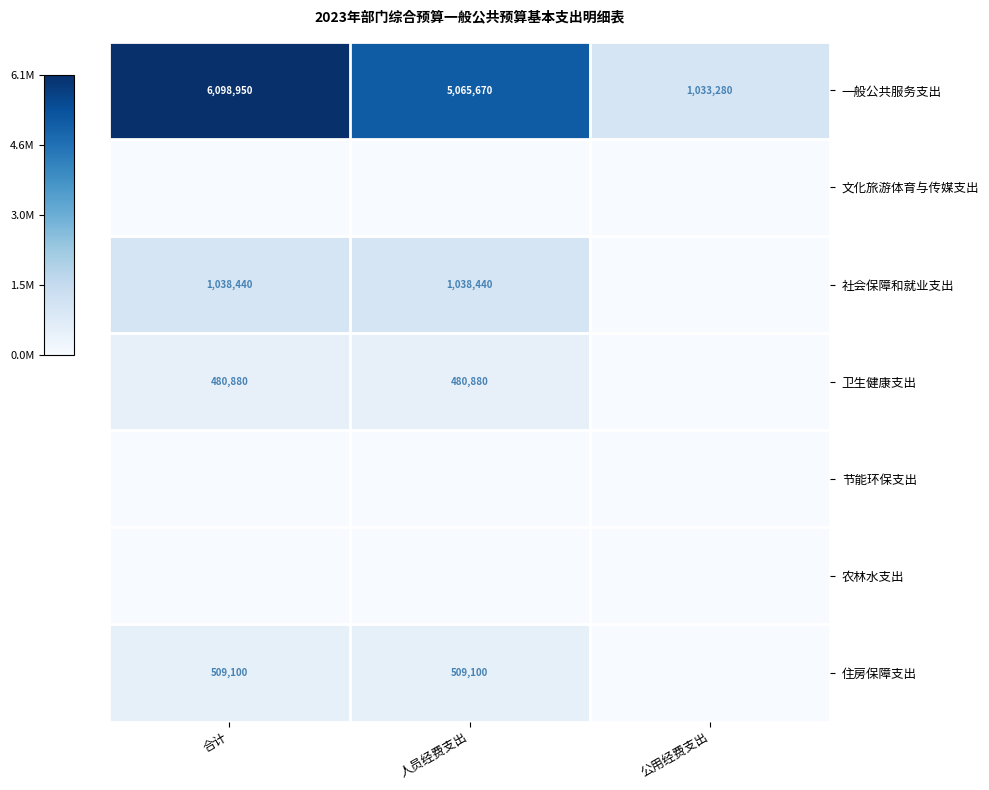

How many 一般公共服务支出 values are between 1033280 and 6098950?

3